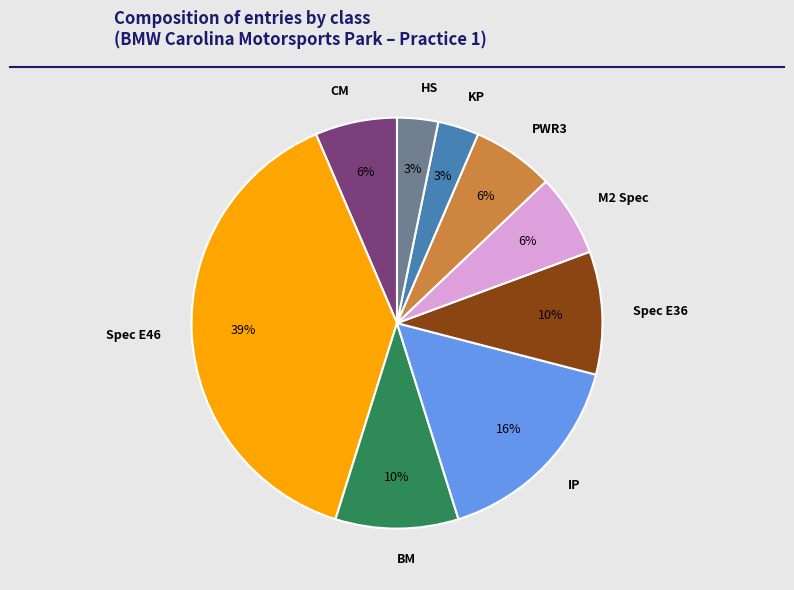

To the nearest percent, what portion does CM represent?

6%